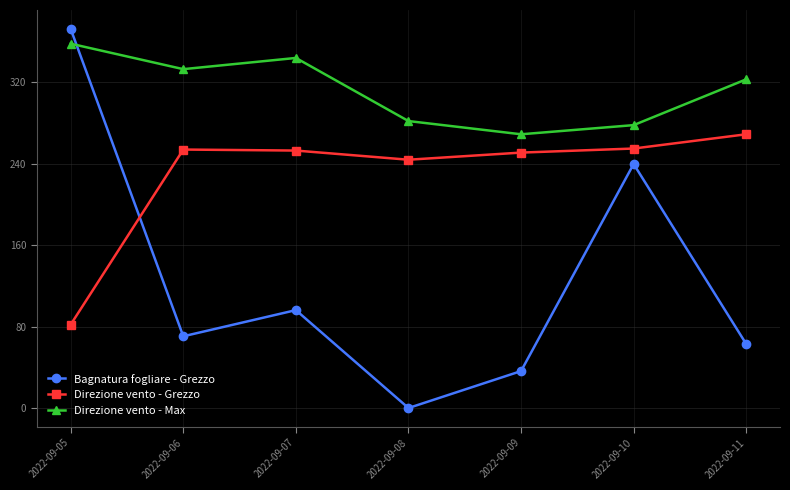

What is the difference between the Direzione vento - Max values at 2022-09-07 and 2022-09-08?

62.0